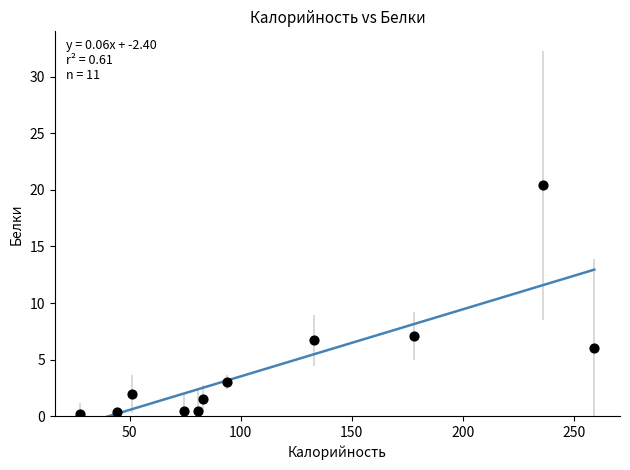

What is the range of Y values (max minus min)?

20.2